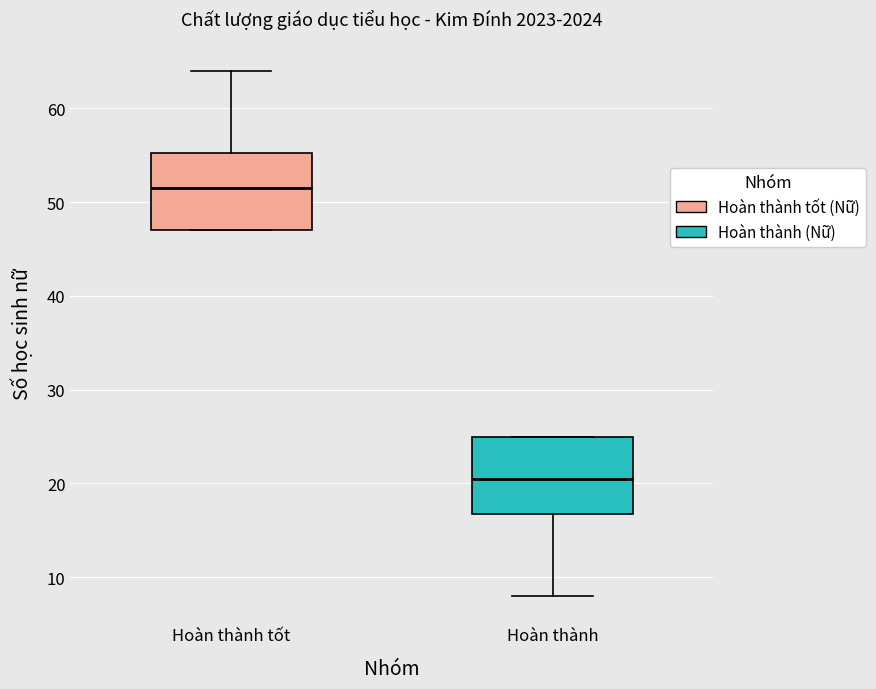

Reading left to right, read every box against the y-axis: the position of its median line, the range the box covers, and the ends of its whiskers. The values are not printed on the chart, so give them approximately, as read against the axis.

Hoàn thành tốt: median 52, box 47 to 55, whiskers 47 to 64
Hoàn thành: median 21, box 17 to 25, whiskers 8 to 25